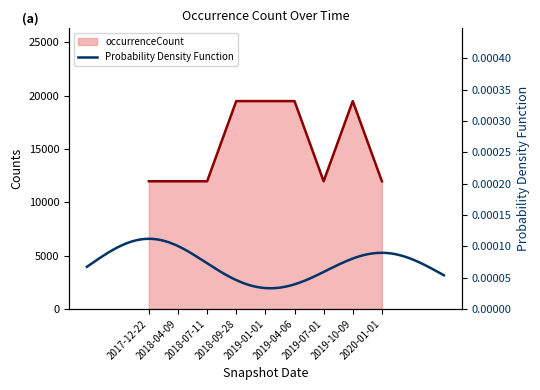

Count the number of values greater than 11973.

4